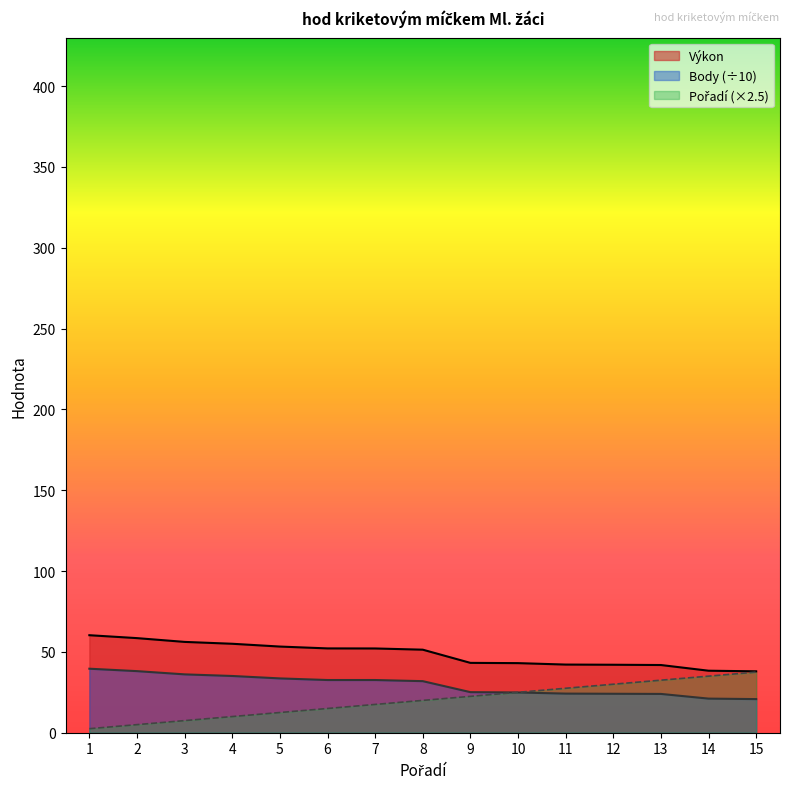

Rank the series by their maximum value, from highest to lowest.

Výkon, Body, Pořadí